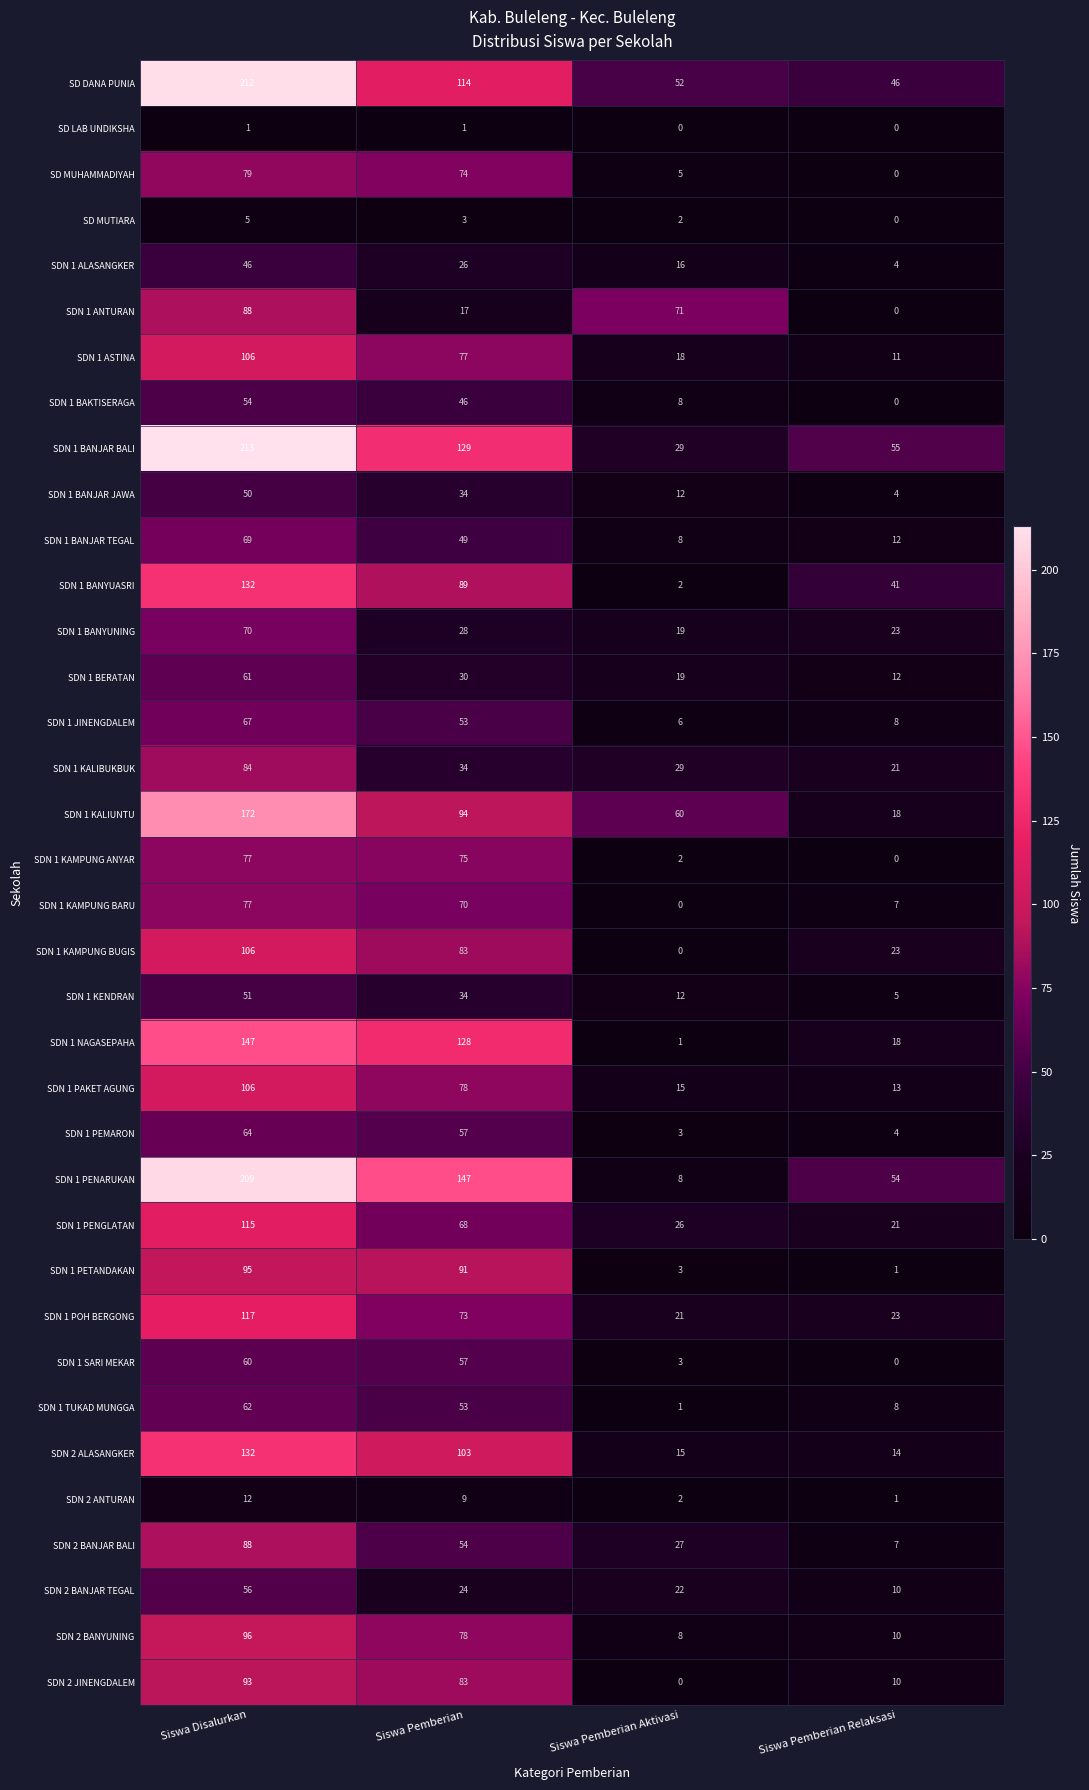

What is the maximum value shown in the chart?

213